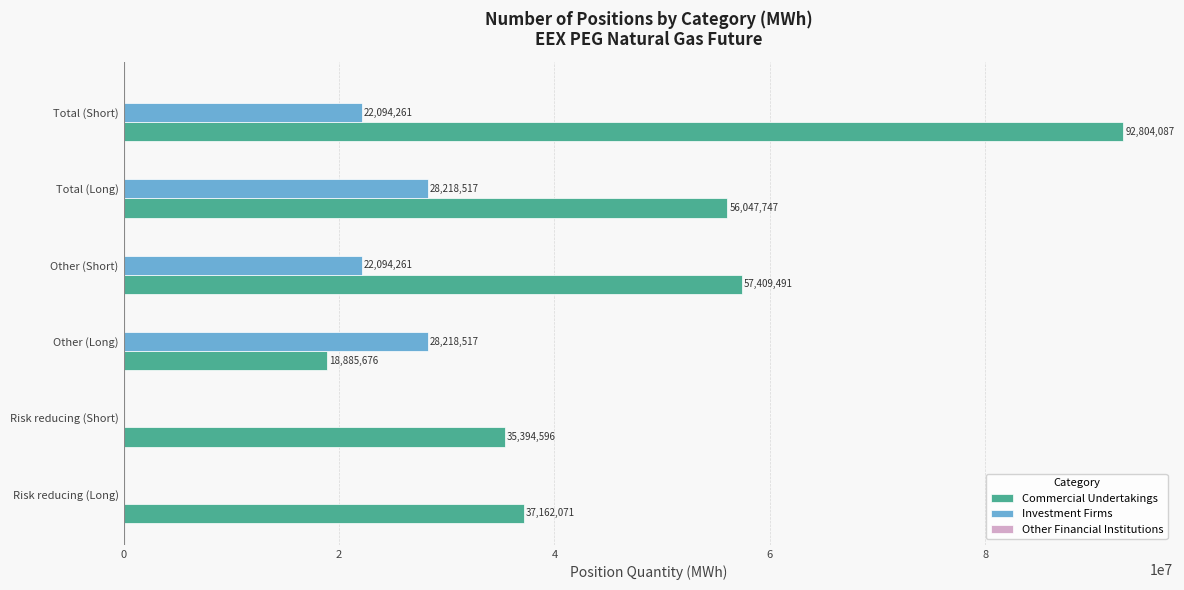

What is the sum of all Commercial Undertakings values?

297703668